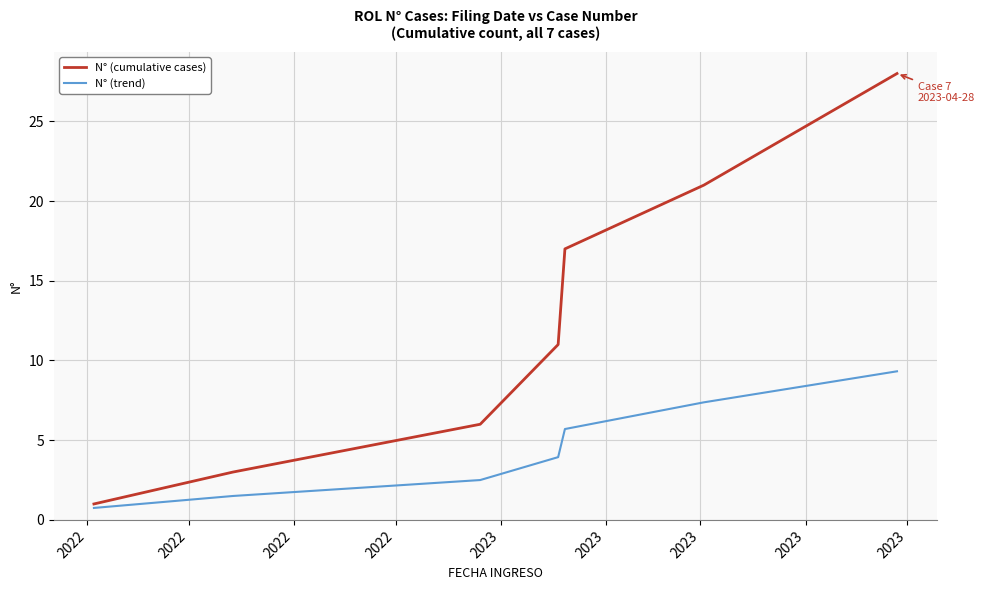

Which series has the largest range (max minus min)?

N° (cumulative cases)